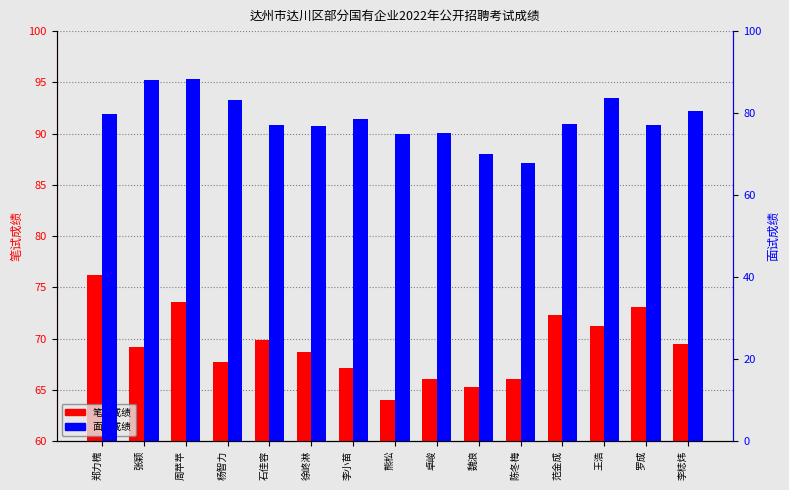

Reading left to right, what are all the values shown in this chart?

笔试成绩: 郑力槐=76.2	张颖=69.2	周苹苹=73.6	杨智力=67.7	石佳容=69.9	徐峂淋=68.7	李小苗=67.1	熊松=64.0	卓峻=66.1	魏浪=65.3	陈冬梅=66.1	范金成=72.3	王浩=71.2	罗成=73.1	李梽炜=69.5
面试成绩: 郑力槐=79.8	张颖=88.0	周苹苹=88.2	杨智力=83.2	石佳容=77.2	徐峂淋=76.8	李小苗=78.6	熊松=75.0	卓峻=75.2	魏浪=70.0	陈冬梅=67.8	范金成=77.4	王浩=83.8	罗成=77.0	李梽炜=80.4